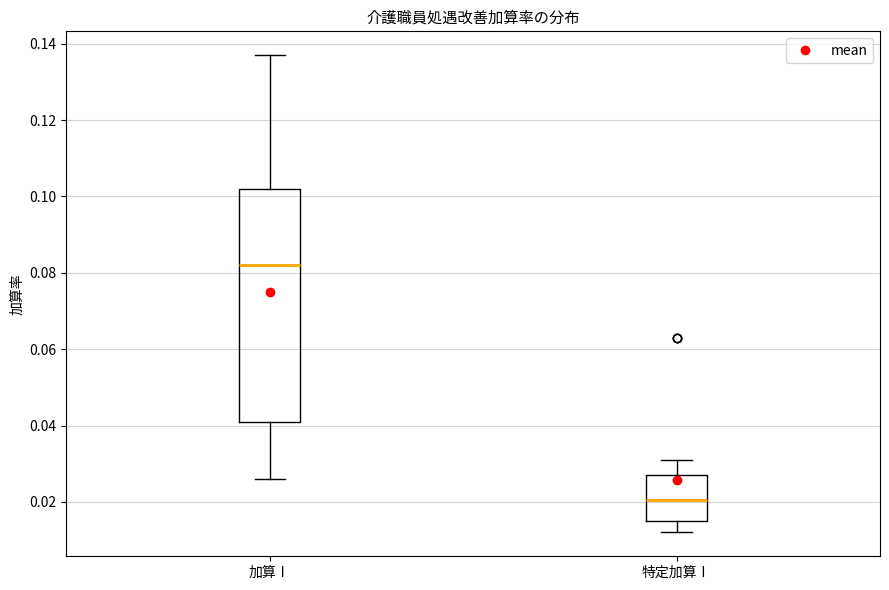

Which box is the tallest, from its lower edge to its upper edge?

加算Ⅰ